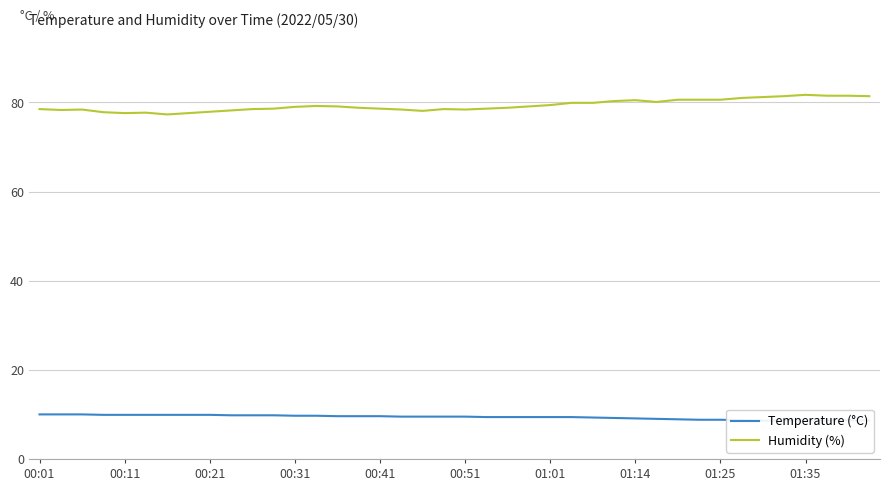

What is the value of the Humidity (%) point at the 38th from the left?

81.5